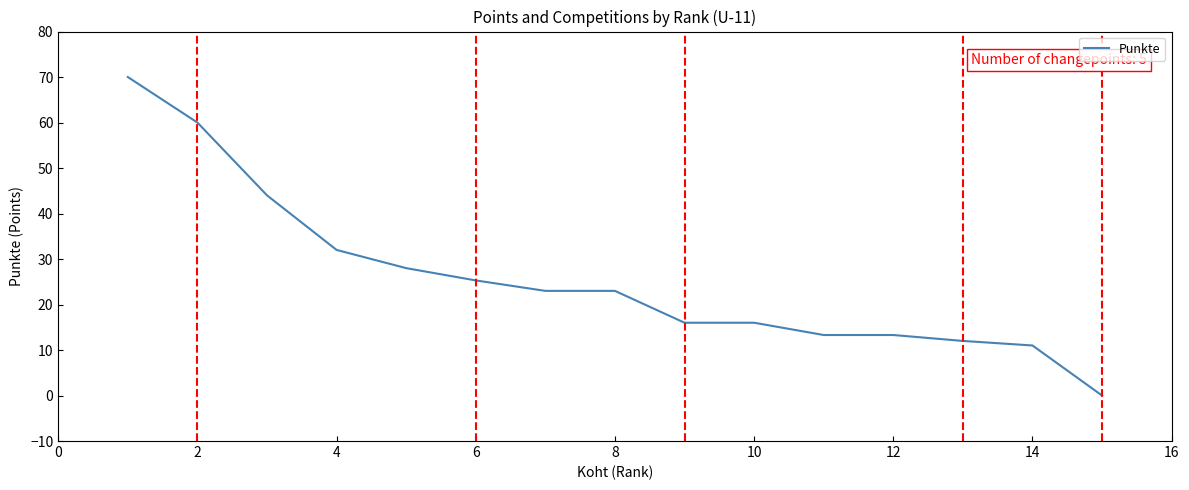

Reading right to left, list all the values displayed in this chart.

0.0	11.0	12.0	13.3	13.3	16.0	16.0	23.0	23.0	25.3	28.0	32.0	44.0	60.0	70.0